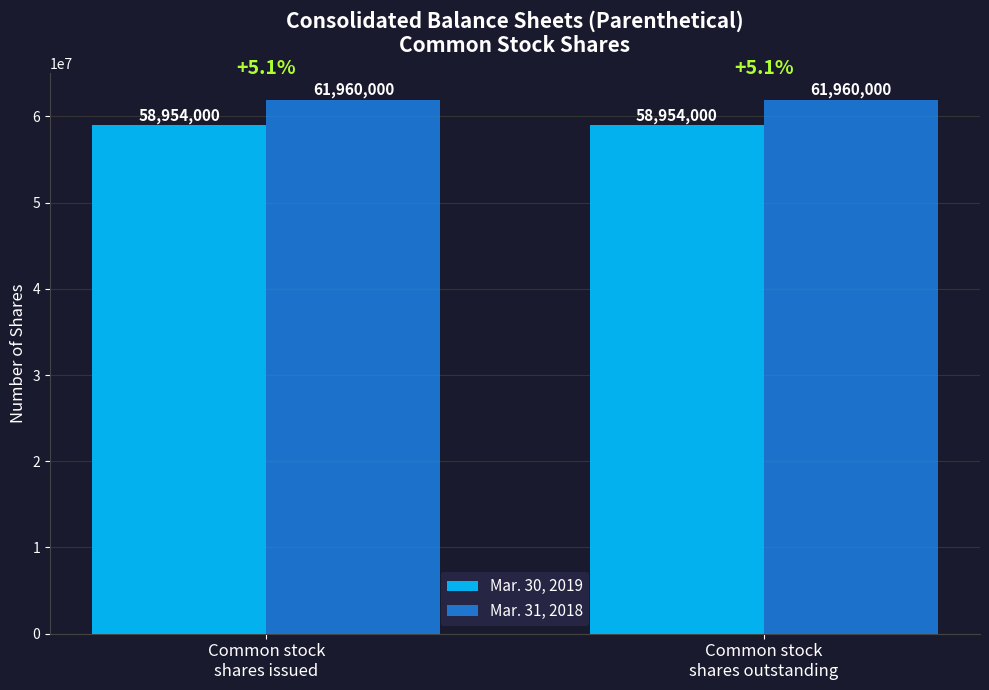

What is the greatest value displayed?

61960000